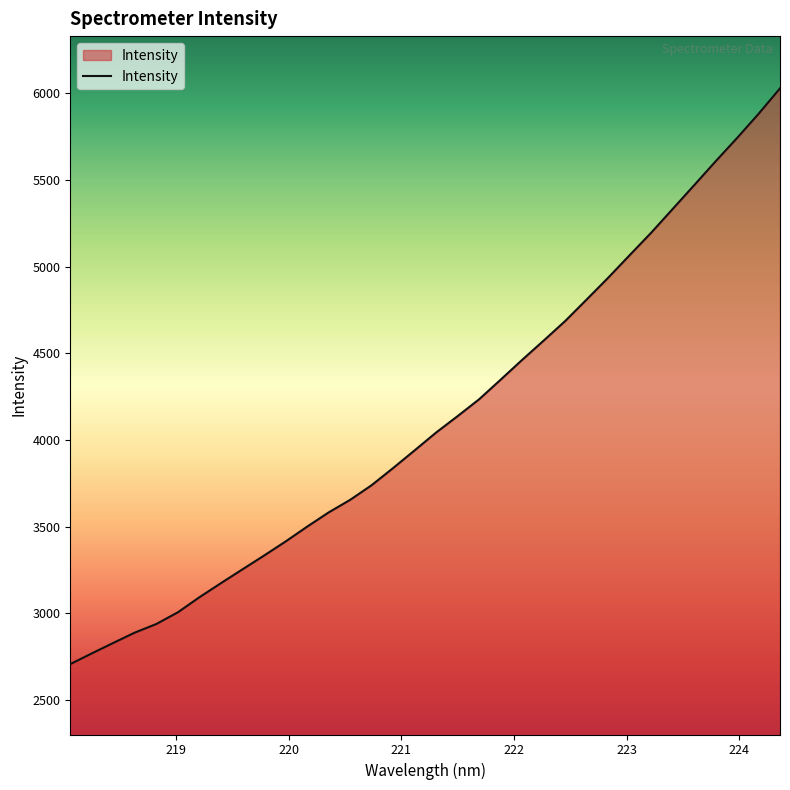

Count the number of values greater than 4042.

17